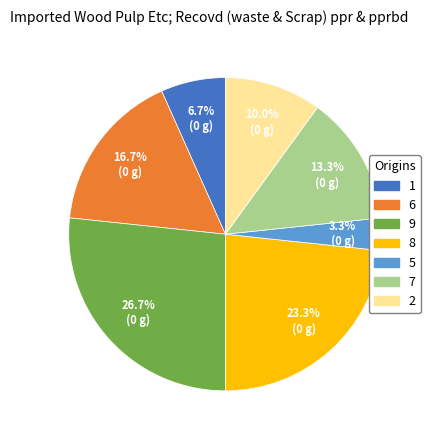

Is 5 the majority of the pie?

No